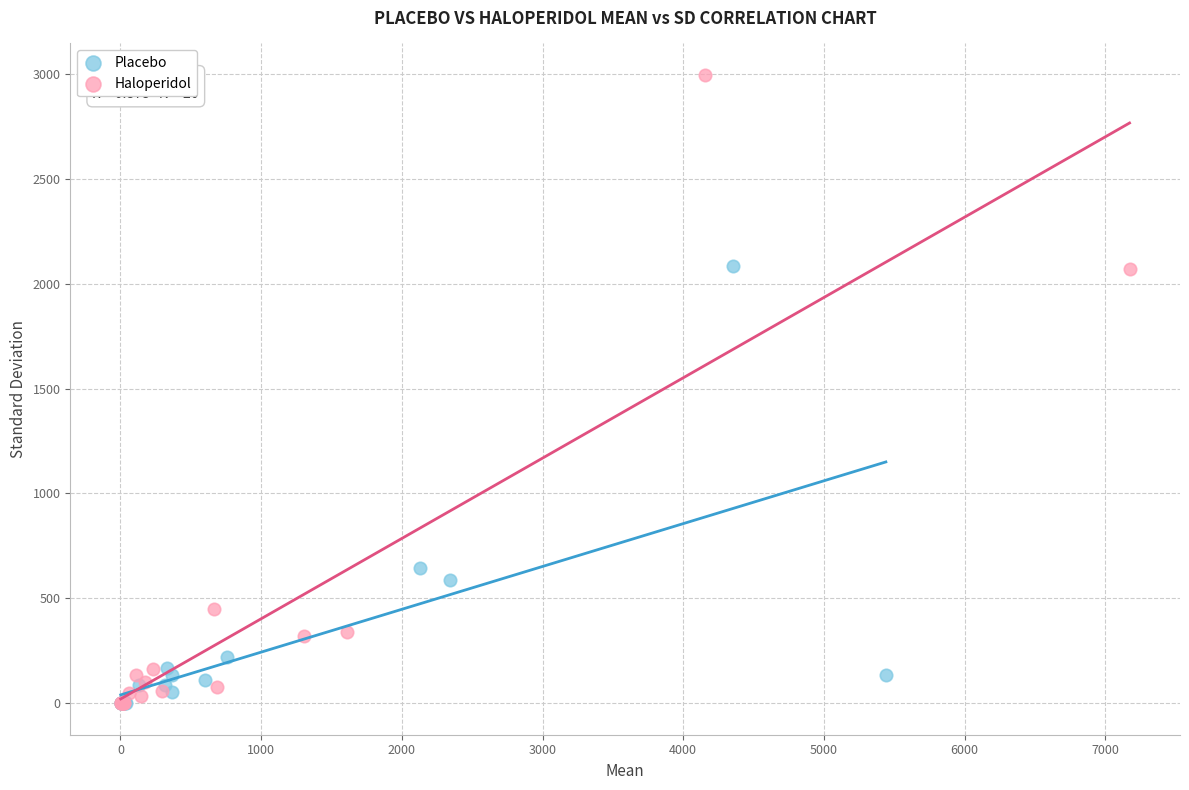

Which series has the largest Y range (max minus min)?

Haloperidol